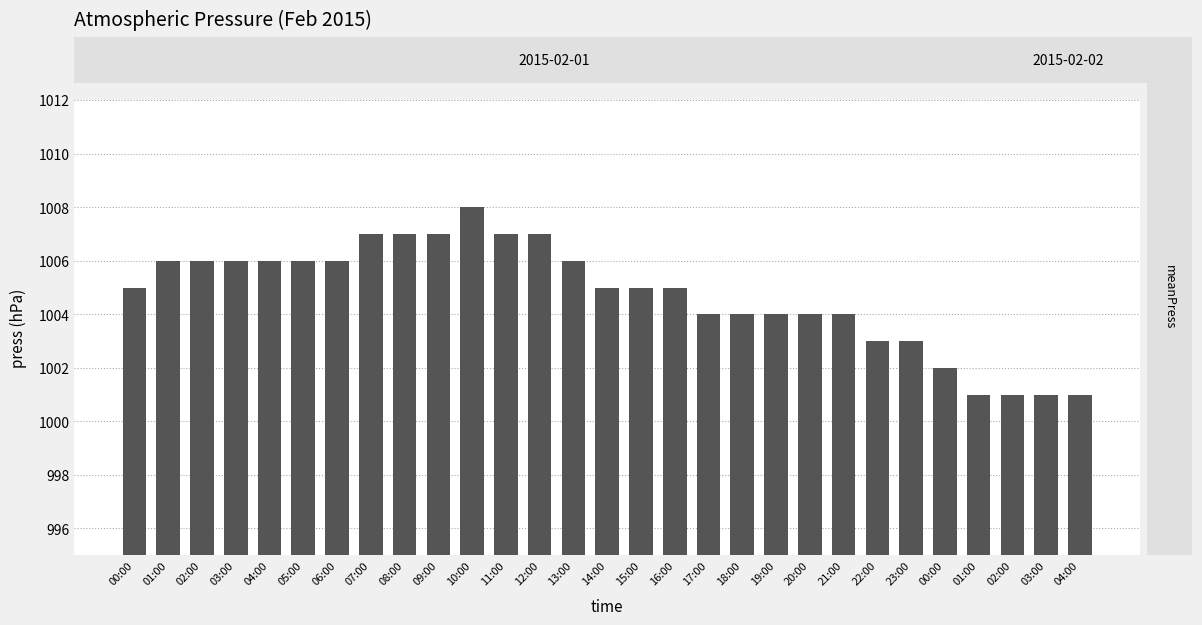

What is the ratio of the value at 09:00 to the value at 12:00?

1.0